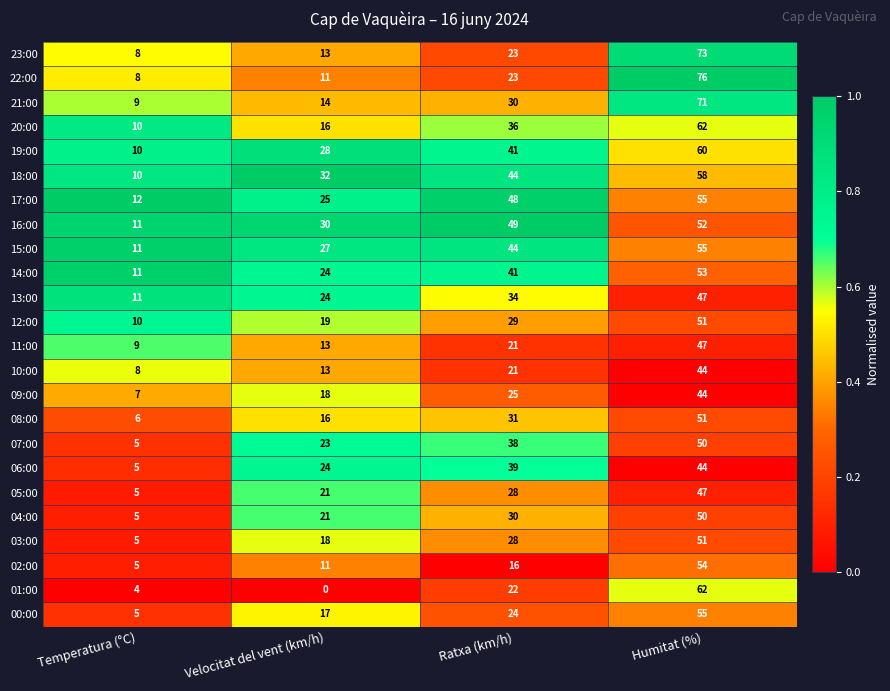

Is the value of 15:00 at Velocitat del vent (km/h) greater than the value of 17:00 at Humitat (%)?

No